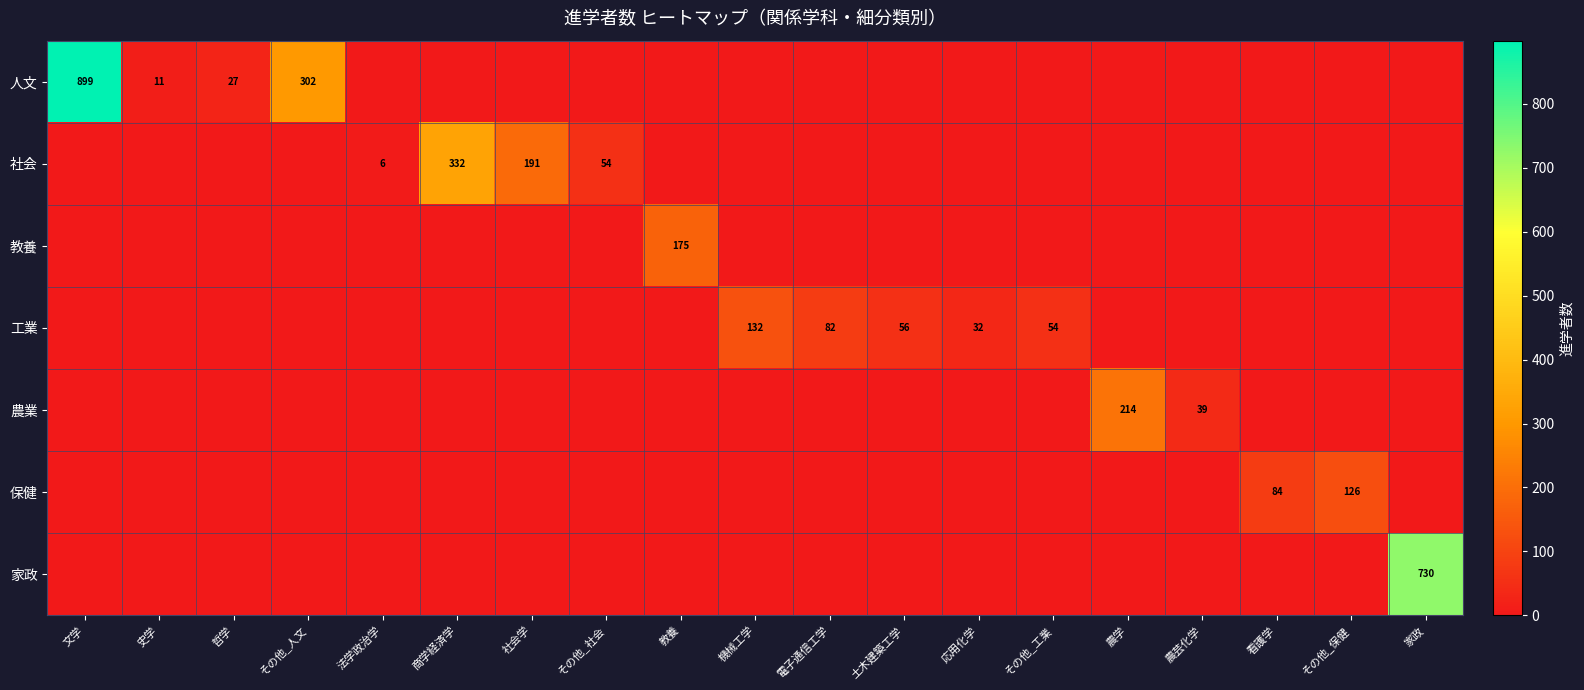

At which label does 家政 reach its minimum?

文学